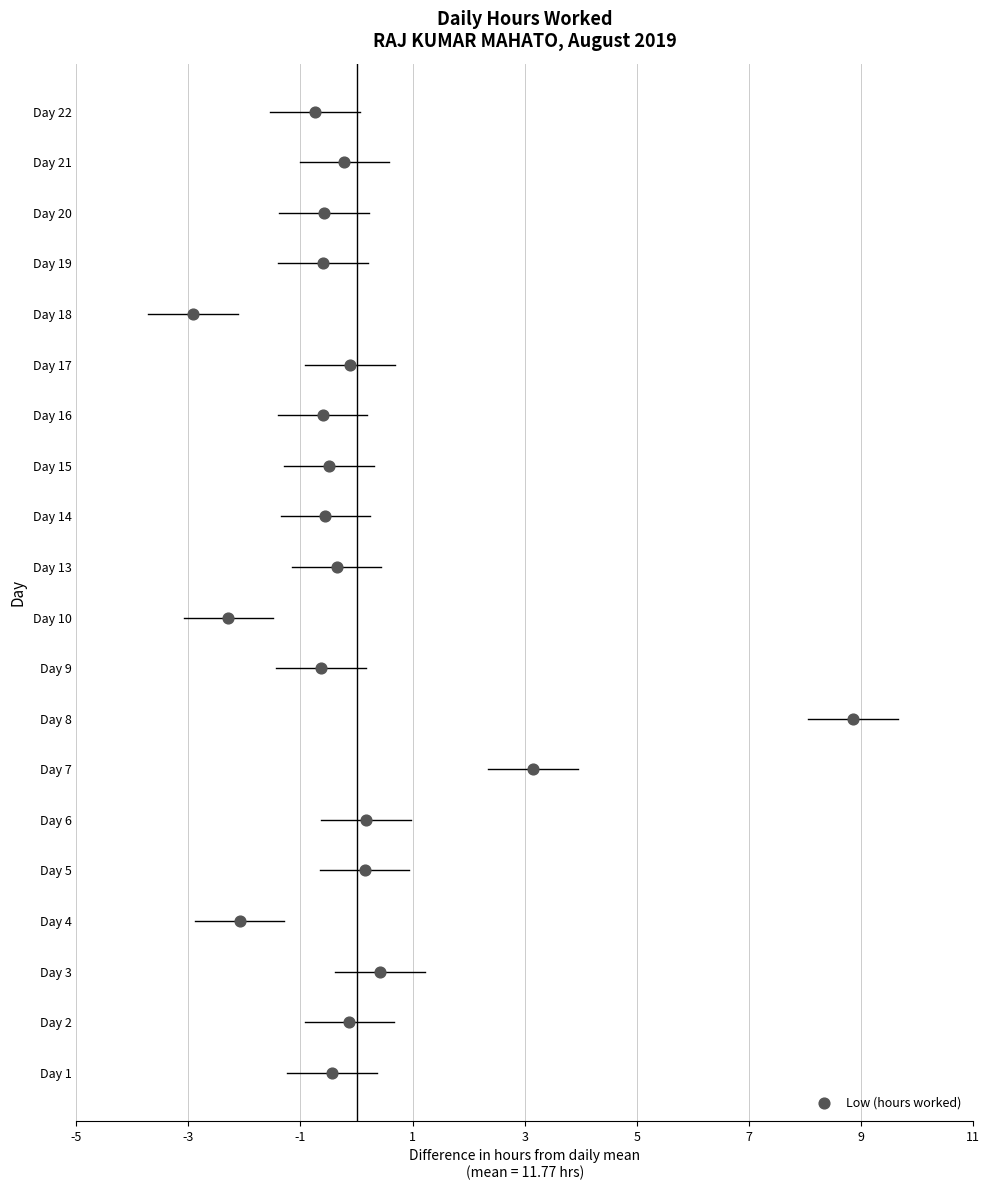

Which has a higher value, 3 or 22?

3